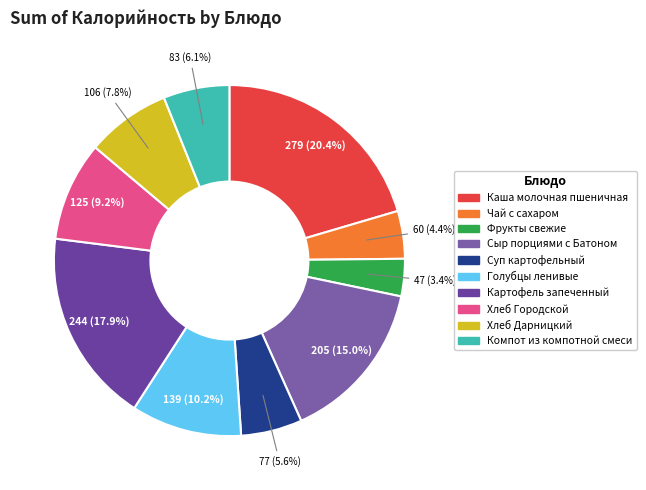

What is the total percentage of Чай с сахаром and Хлеб Городской?

13.6%